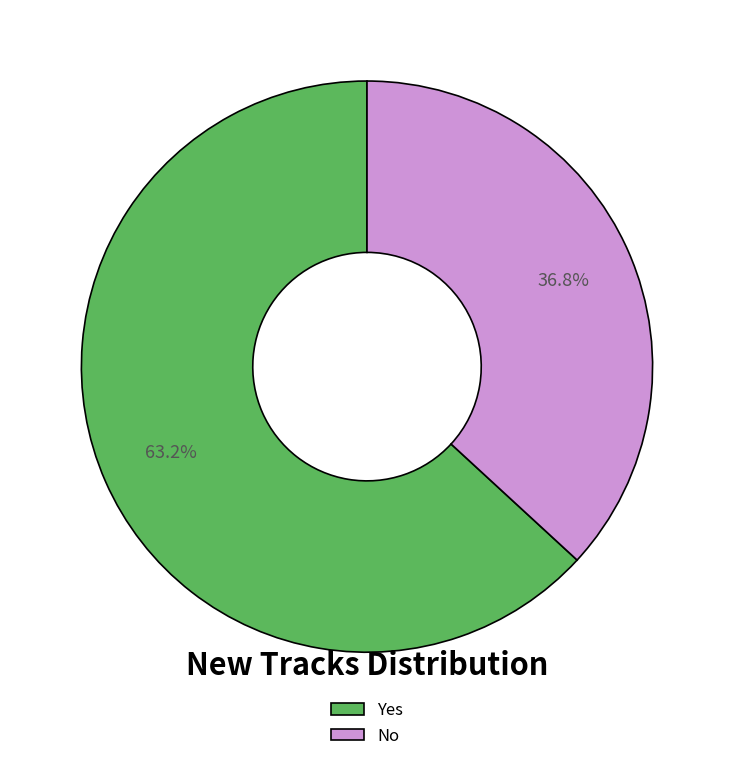

Count the number of slices in the pie.

2